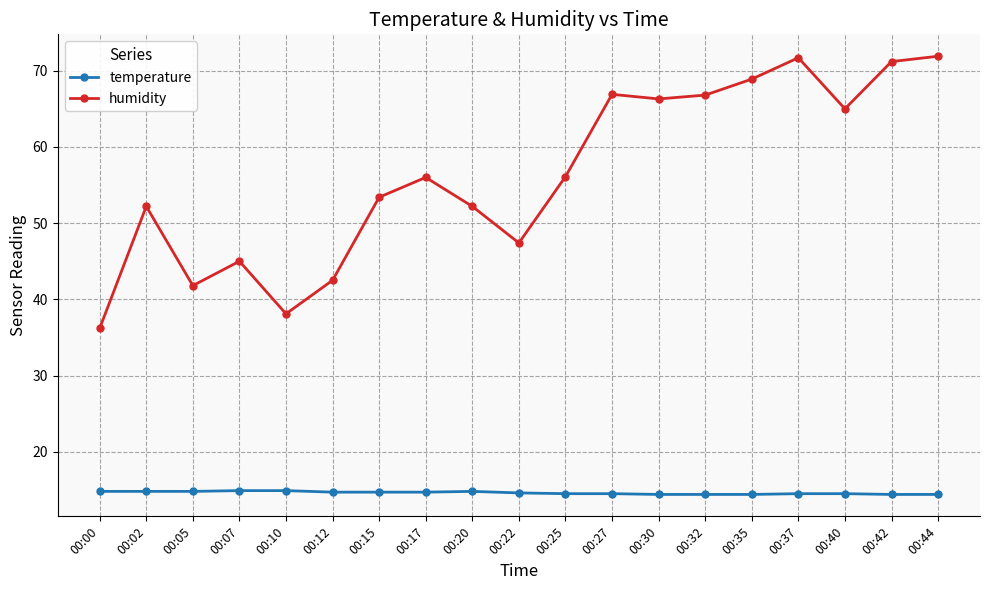

What is the greatest value displayed?

71.9